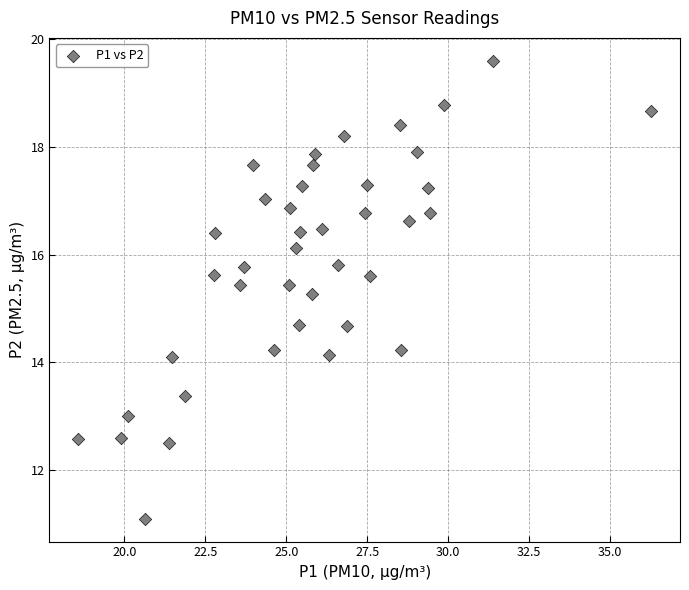

What is the range of Y values (max minus min)?

8.5